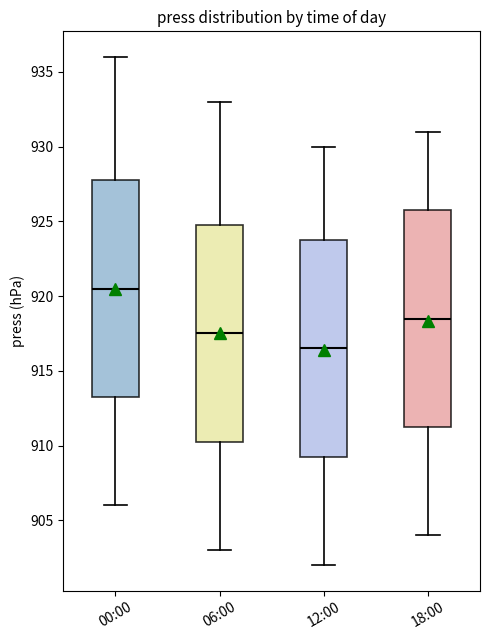

Where is the upper edge of the box for 18:00 on the y-axis? The values are not printed on the chart, so give them approximately, as read against the axis.

926.0